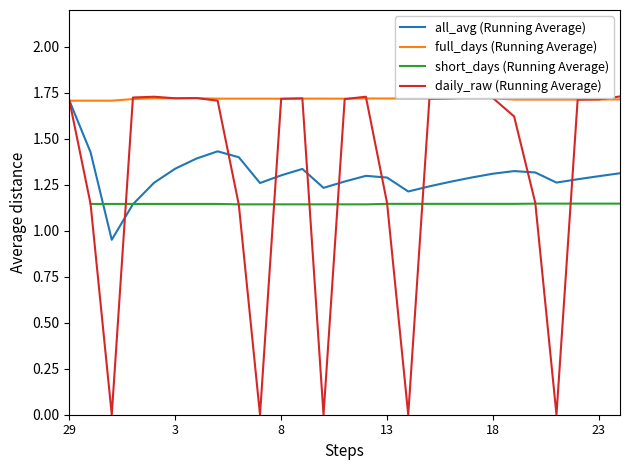

At which label does all_avg (Running Average) first exceed 1?

29